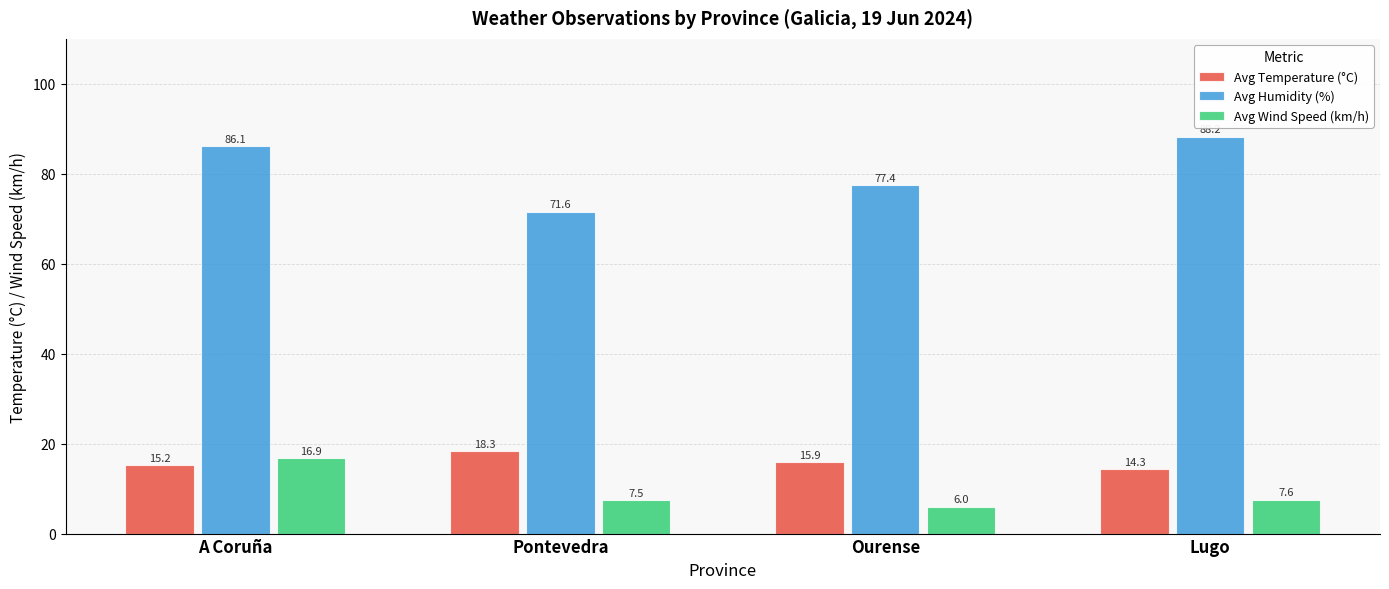

What is the sum of the Avg Humidity (%) values at A Coruña and Ourense?

163.6